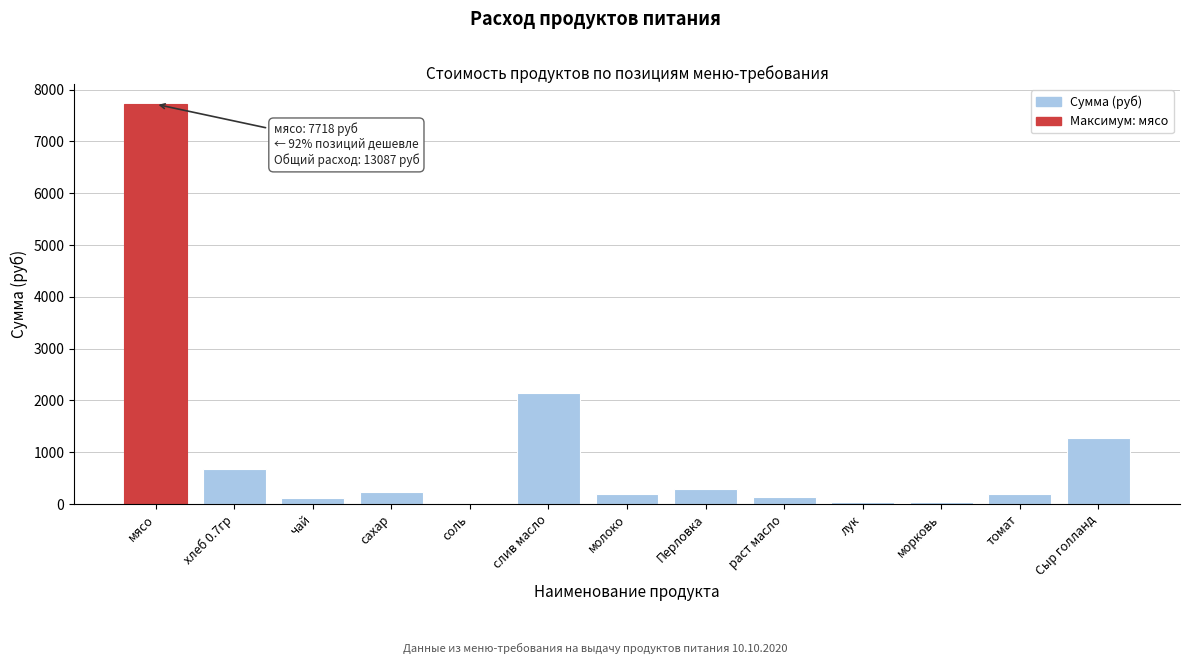

What is the sum of all values?

13086.6